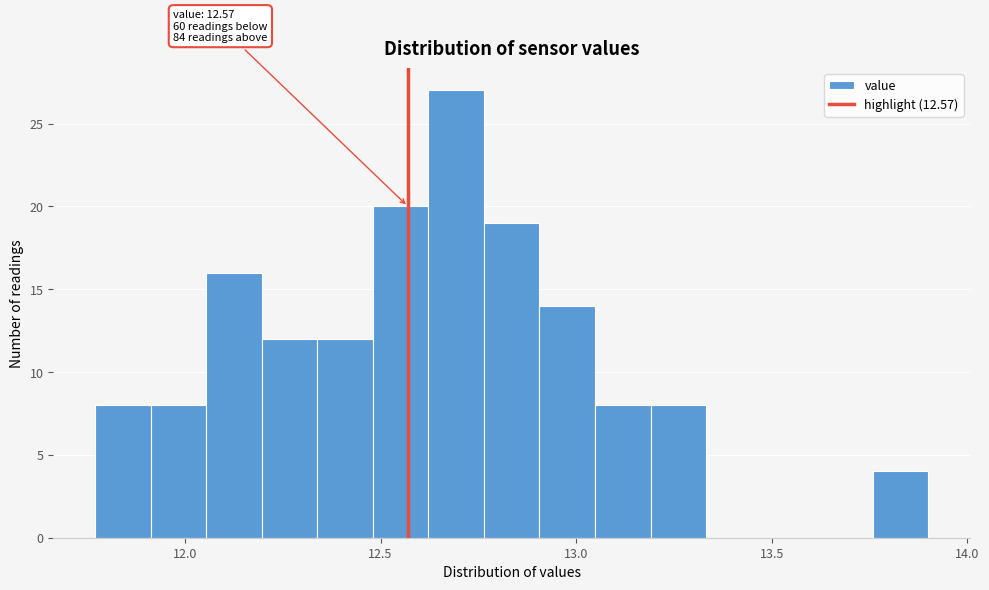

Read against the x-axis, roughly where is the centre of the tallest bar?

12.70